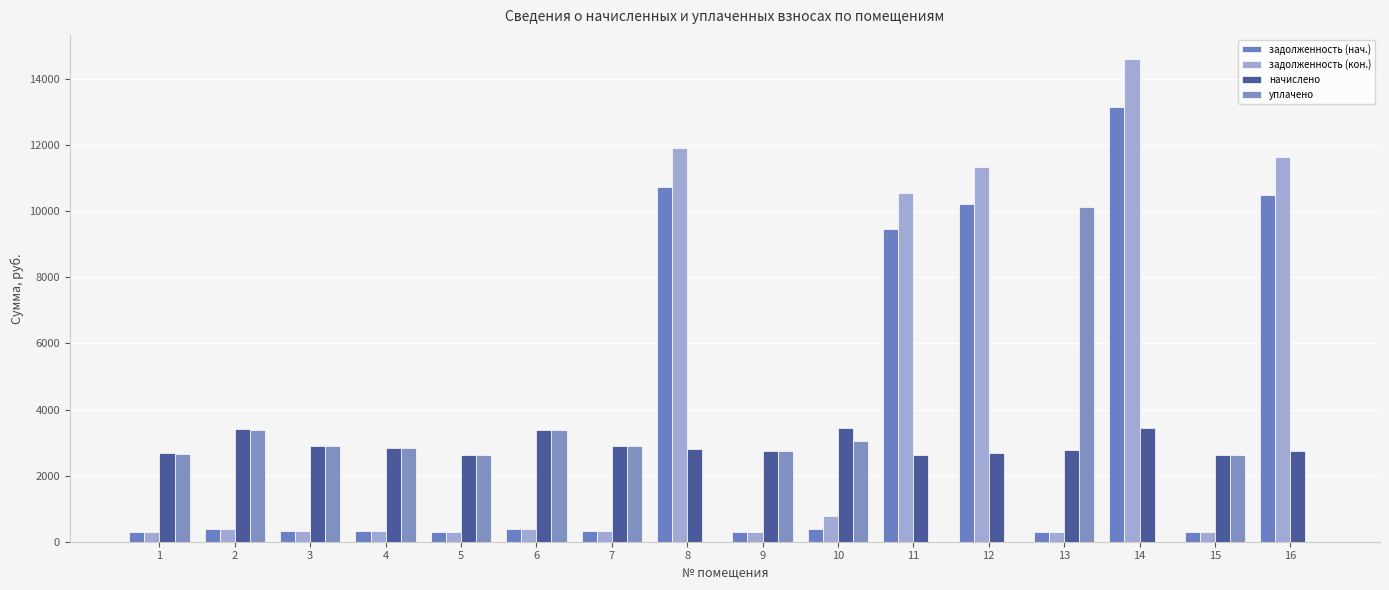

True or false: задолженность (кон.) has a value of 15979.3 at 11.

False